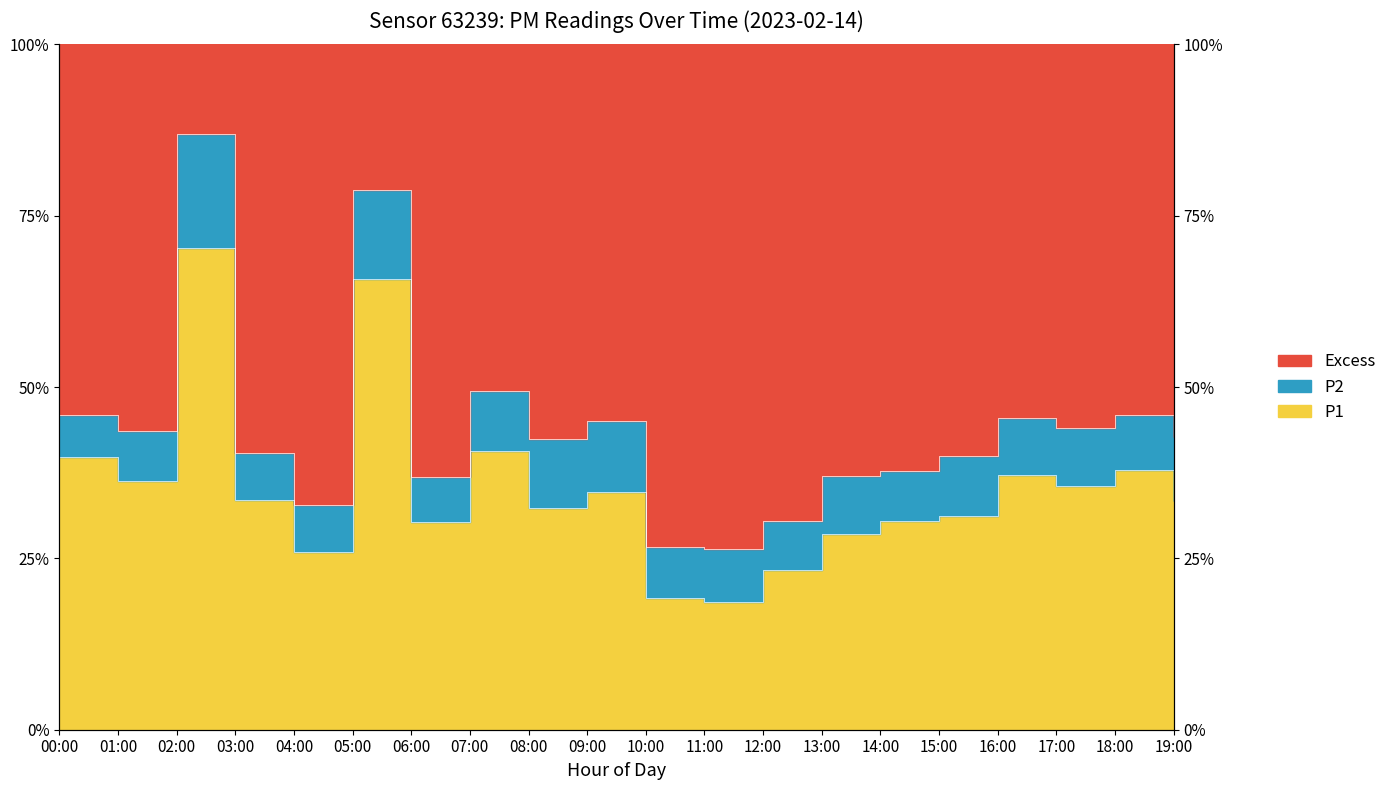

What is the difference between the values at 01:00 and 14:00?

1.2